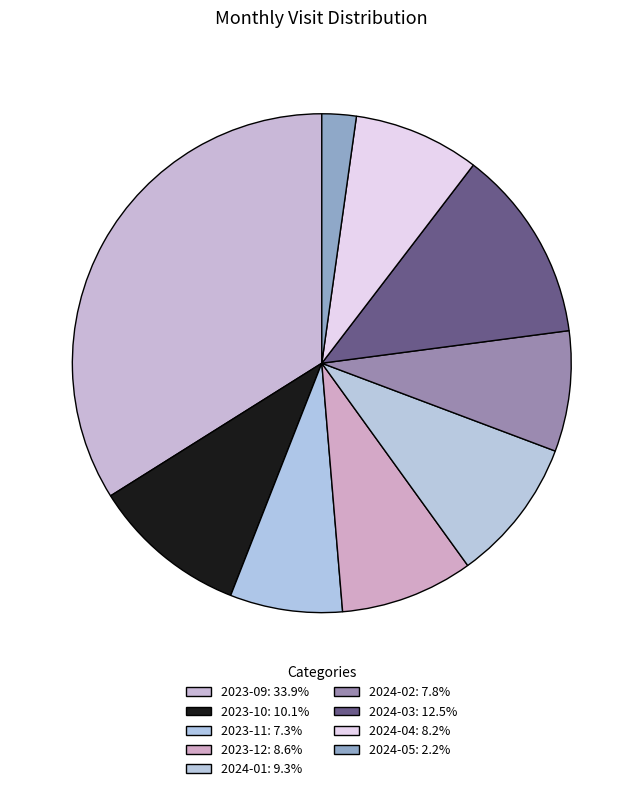

To the nearest percent, what portion does 2023-09 represent?

34%